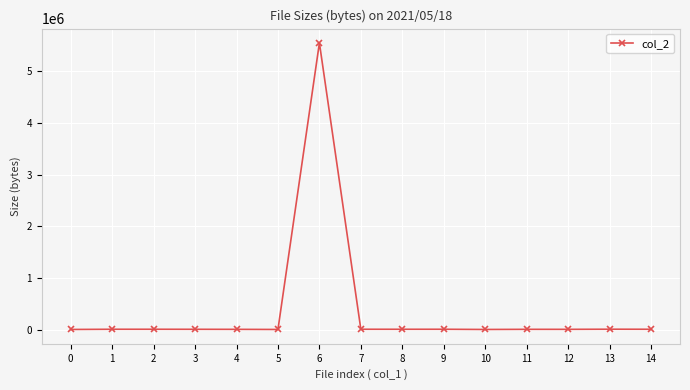

What is the greatest value displayed?

5549195